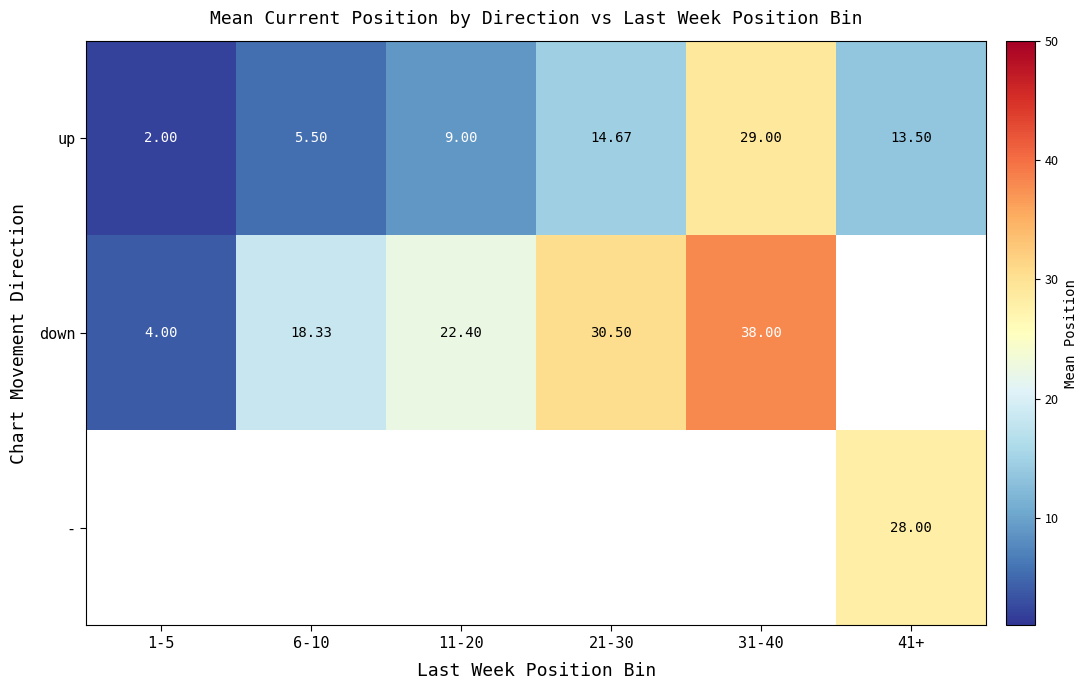

True or false: up has a value of 4.3 at 41+.

False